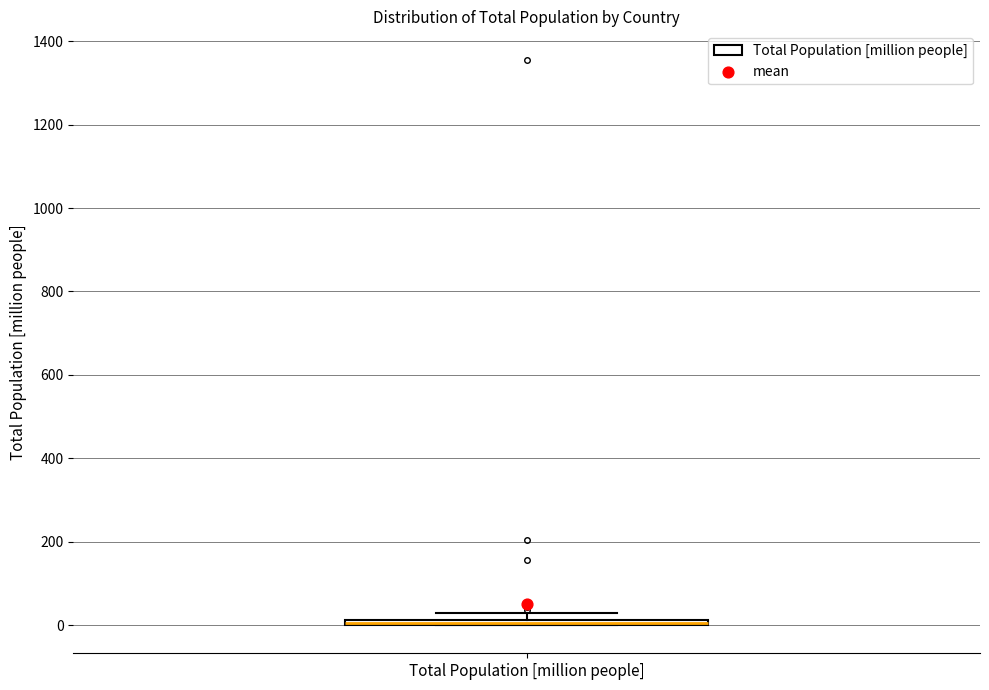

Where is the lower edge of the box for Total Population [million people] on the y-axis? The values are not printed on the chart, so give them approximately, as read against the axis.

0